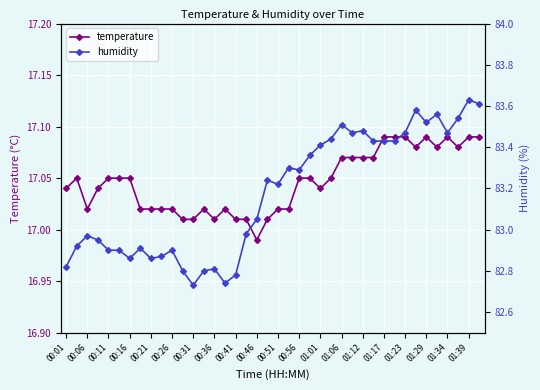

Is it true that temperature equals 11.3 at 39?

False